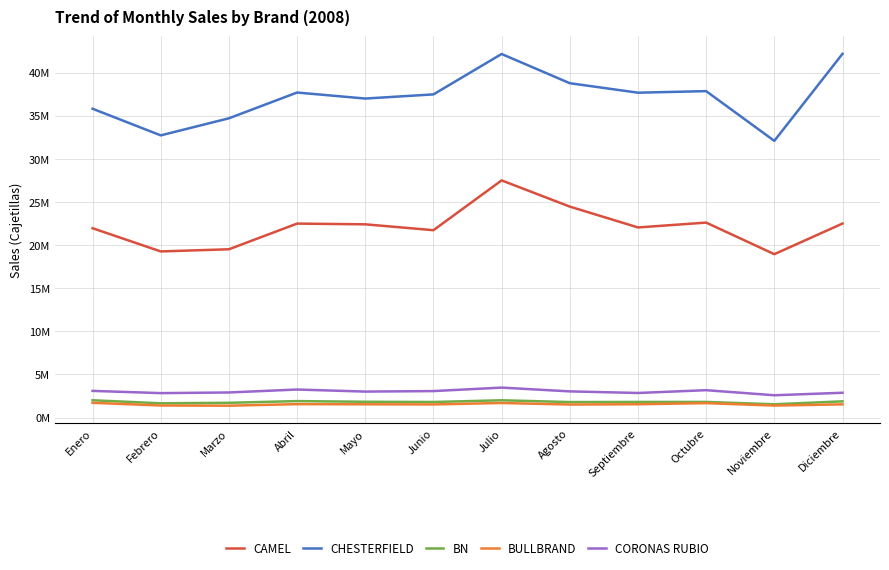

Does the chart display data point markers on the line(s)?

No